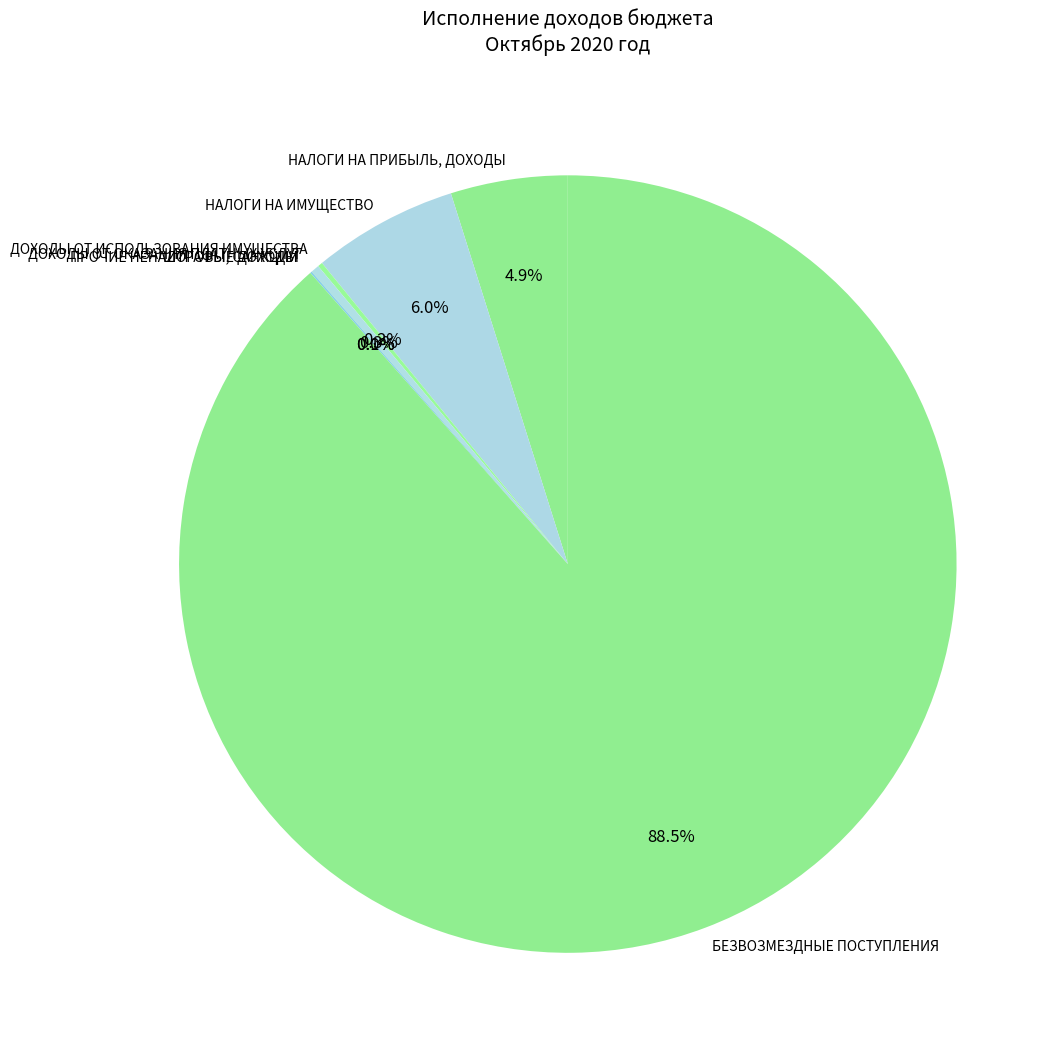

What is the majority slice?

БЕЗВОЗМЕЗДНЫЕ ПОСТУПЛЕНИЯ